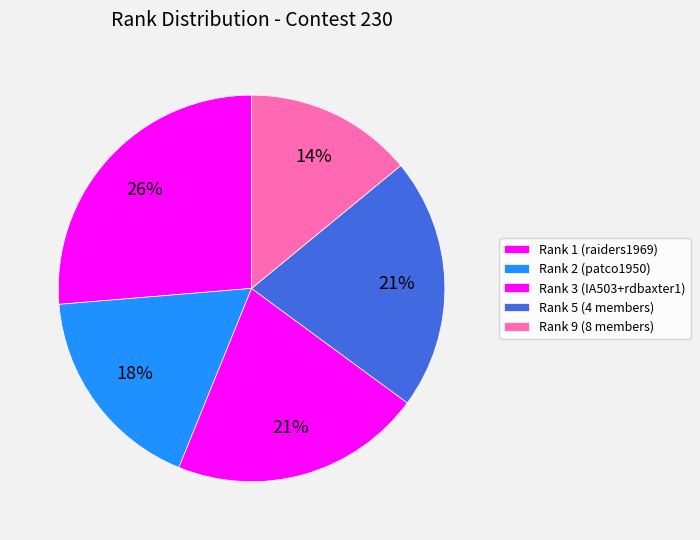

Is there a majority slice in this chart?

No